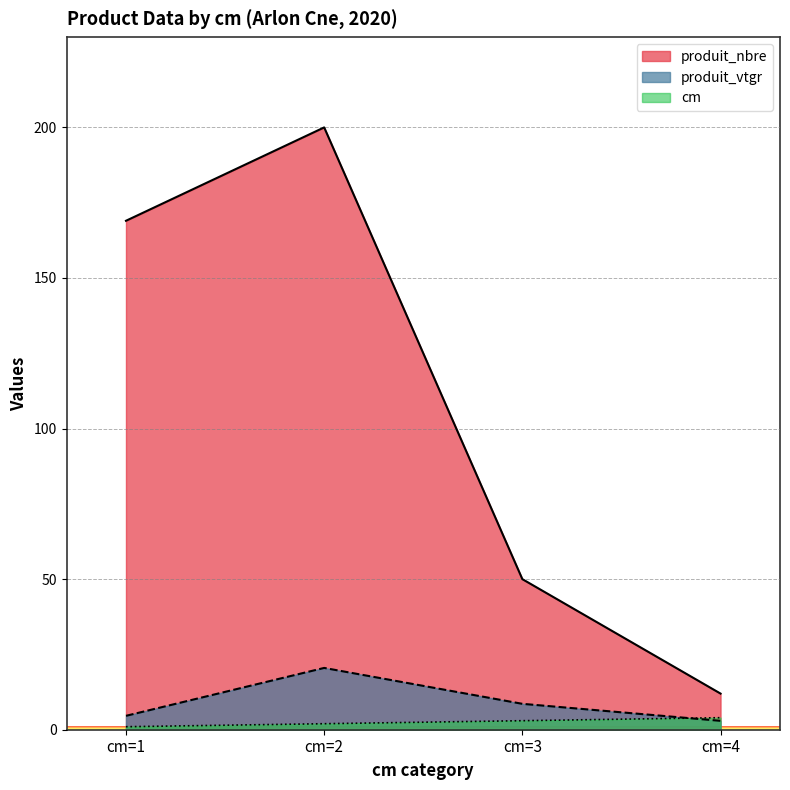

How many interior local peaks does the produit_vtgr series have?

1